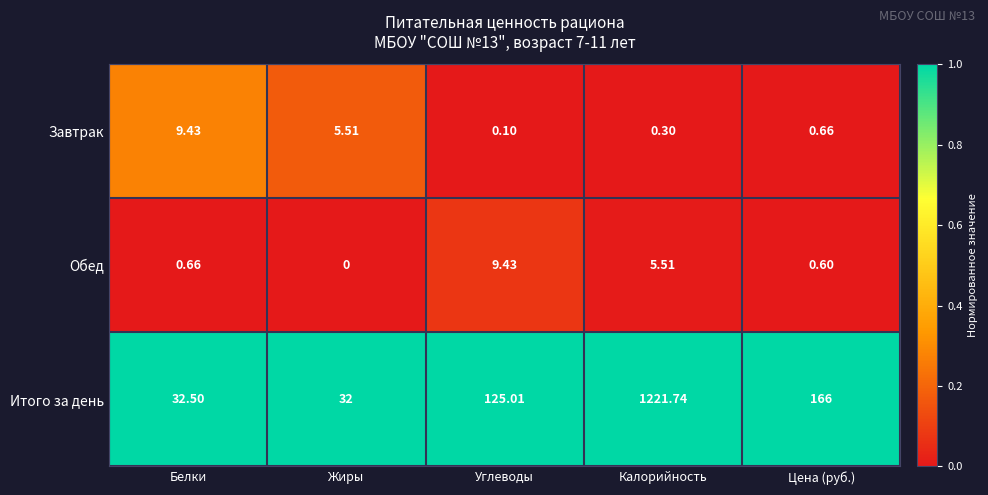

At which category is the sum across all series the highest?

Калорийность